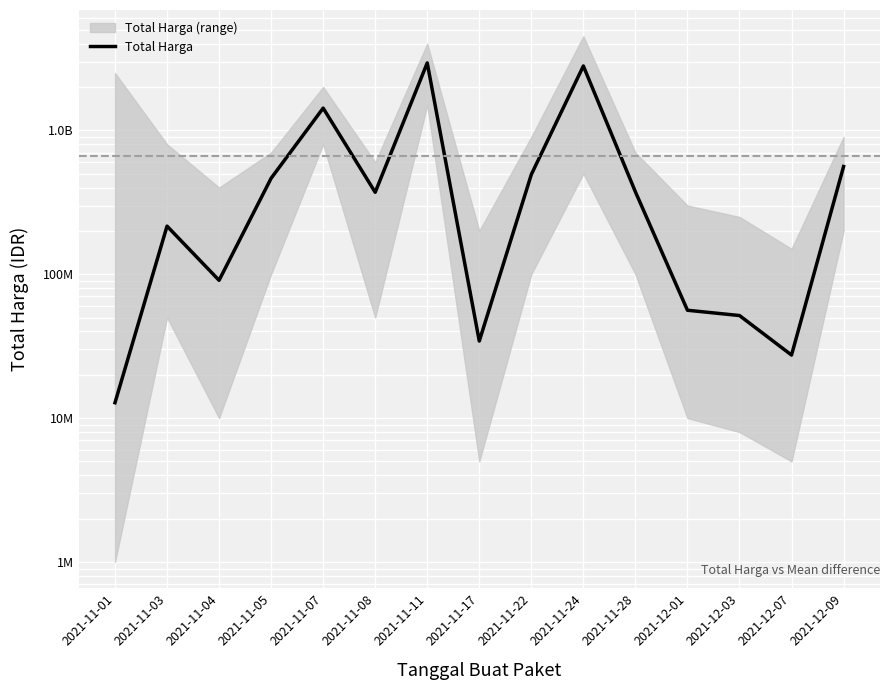

How many points are lower than both their immediate neighbors (excluding endpoints)?

4